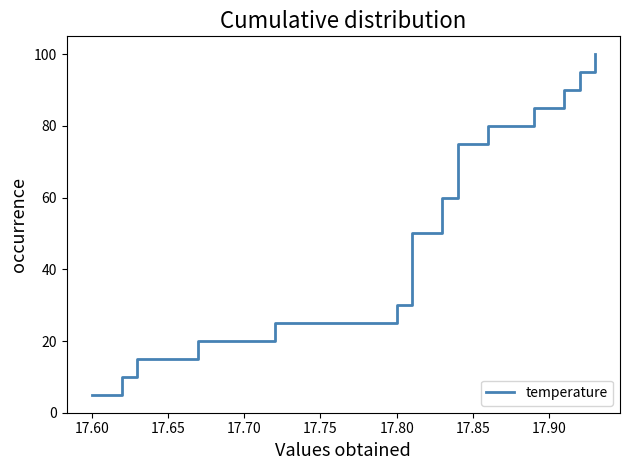

Is it true that the value at 17.80 is 41.9?

False